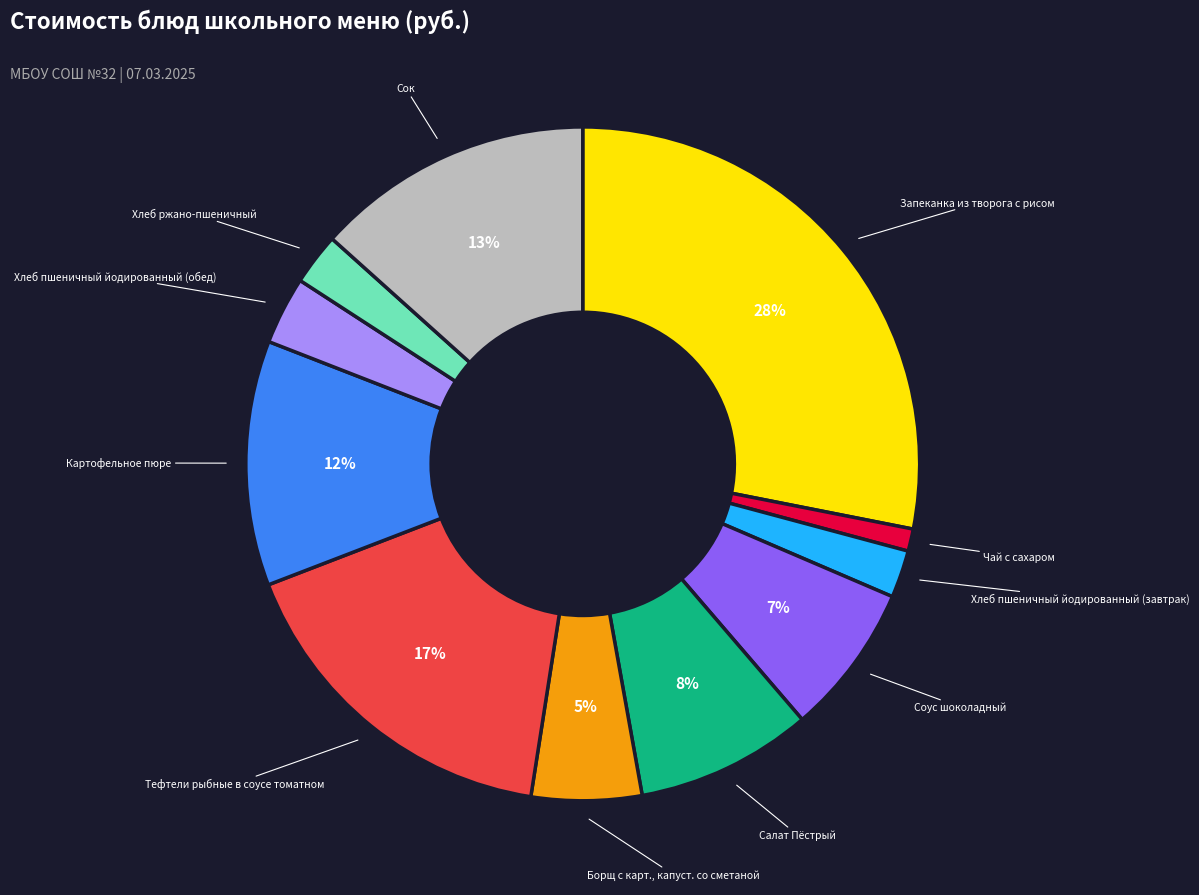

To the nearest percent, what is the average slice percentage?

9%